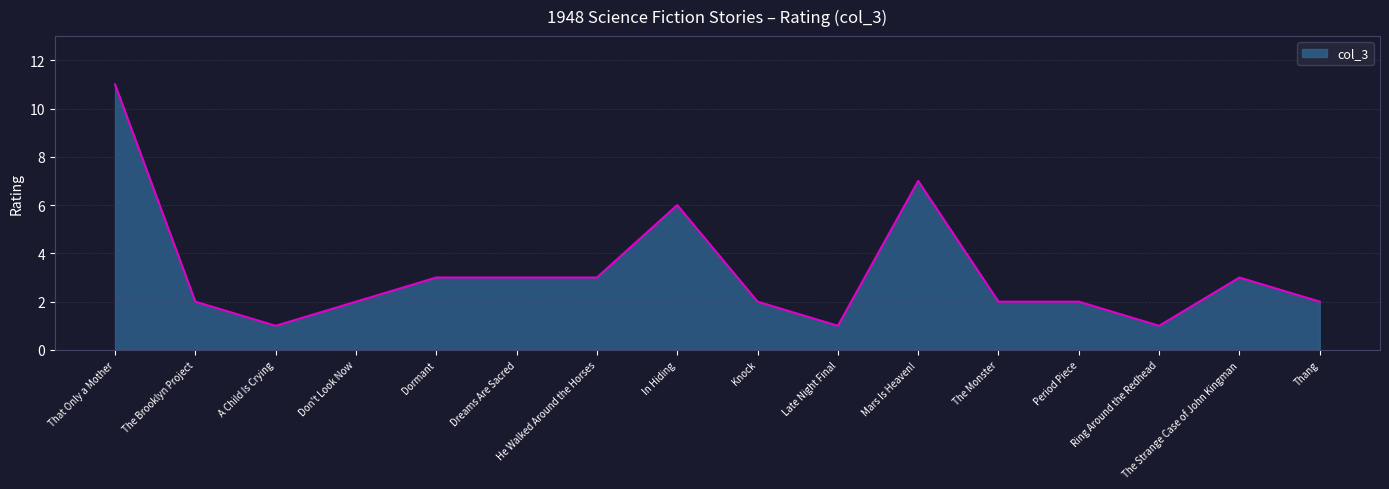

What position from the right is A Child Is Crying?

14